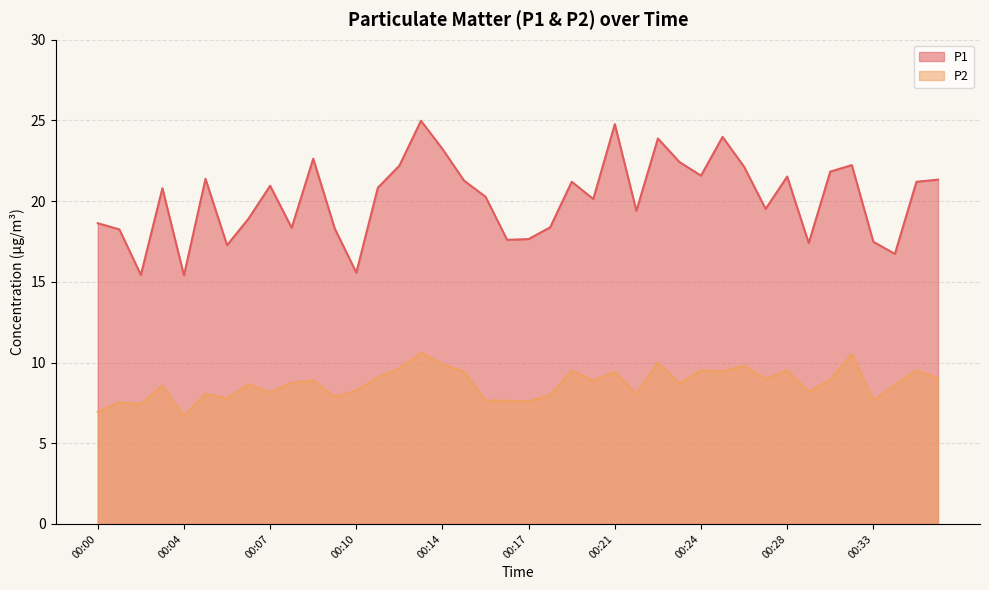

What is the difference between the maximum and minimum values in the P1 series?

9.6